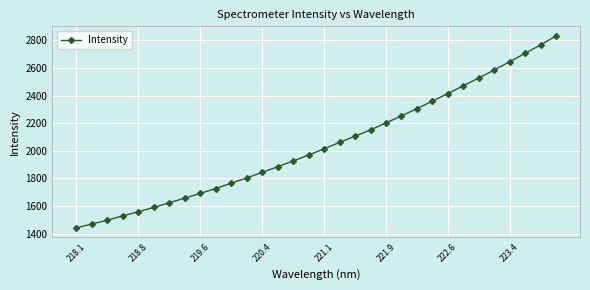

What is the difference between the maximum and minimum values?

1389.9